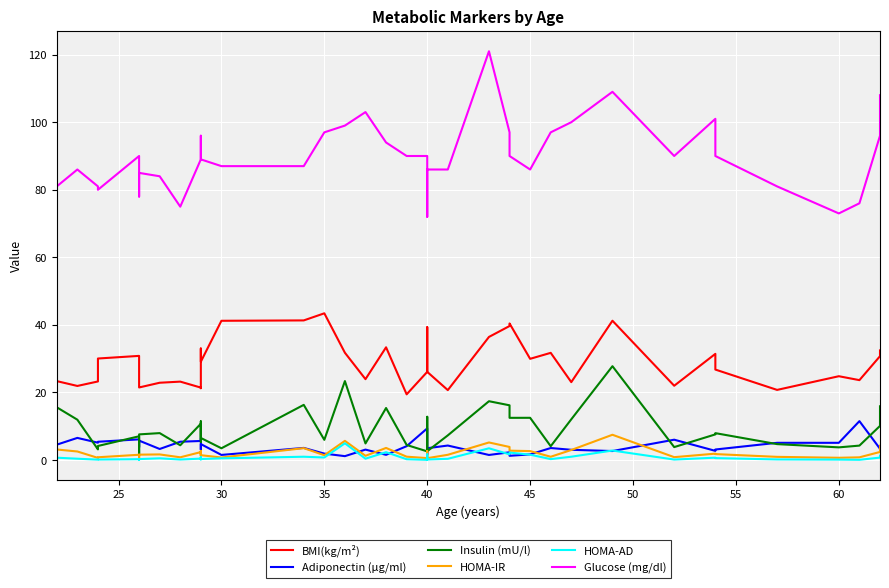

How many interior local valleys does the Glucose (mg/dl) series have?

7